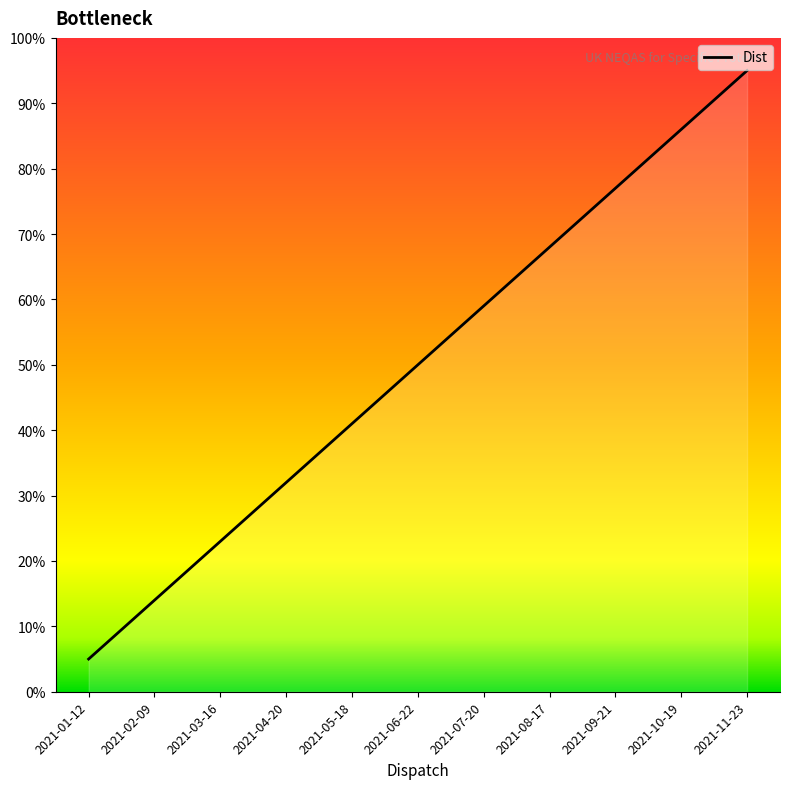

What is the change in value from 2021-01-12 to 2021-06-22?

+45